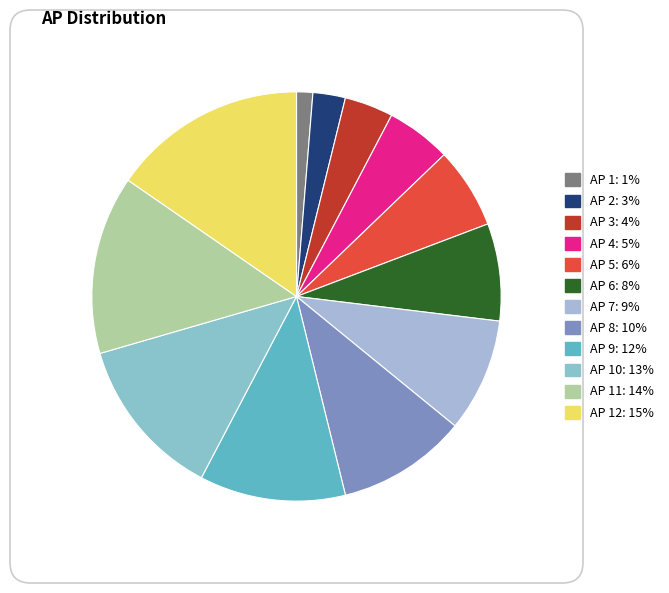

Does any single category account for the majority?

No